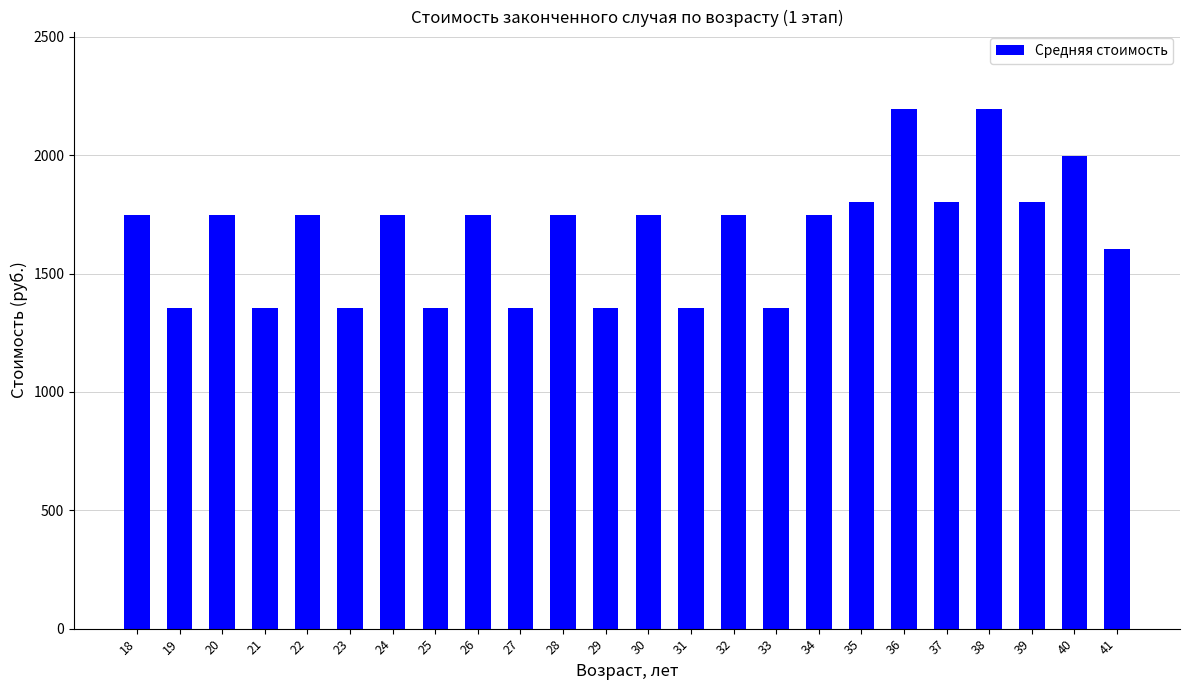

What is the sum of all values?

39972.6